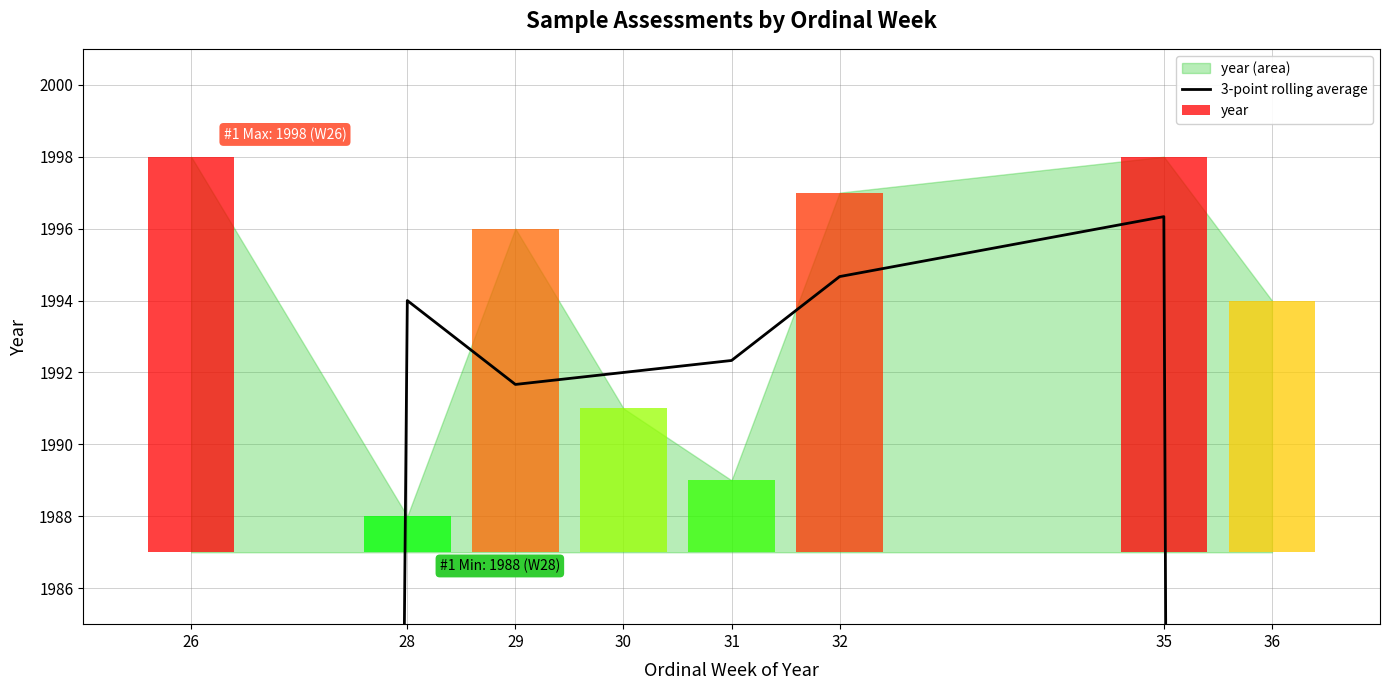

At which category does the chart reach its peak across all series?

35